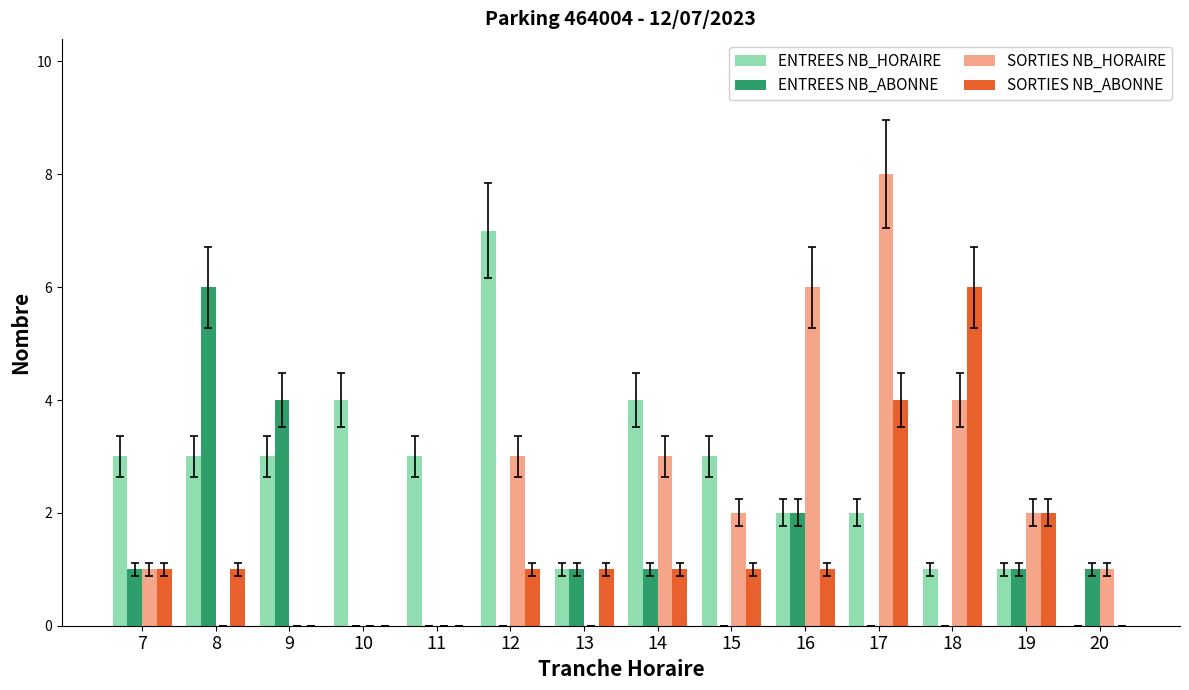

Reading right to left, extract all data points from this chart.

ENTREES NB_HORAIRE: 20=0	19=1	18=1	17=2	16=2	15=3	14=4	13=1	12=7	11=3	10=4	9=3	8=3	7=3
ENTREES NB_ABONNE: 20=1	19=1	18=0	17=0	16=2	15=0	14=1	13=1	12=0	11=0	10=0	9=4	8=6	7=1
SORTIES NB_HORAIRE: 20=1	19=2	18=4	17=8	16=6	15=2	14=3	13=0	12=3	11=0	10=0	9=0	8=0	7=1
SORTIES NB_ABONNE: 20=0	19=2	18=6	17=4	16=1	15=1	14=1	13=1	12=1	11=0	10=0	9=0	8=1	7=1